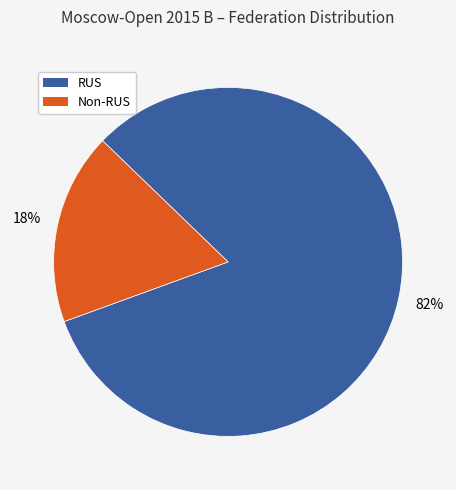

Between Non-RUS and RUS, which is larger?

RUS